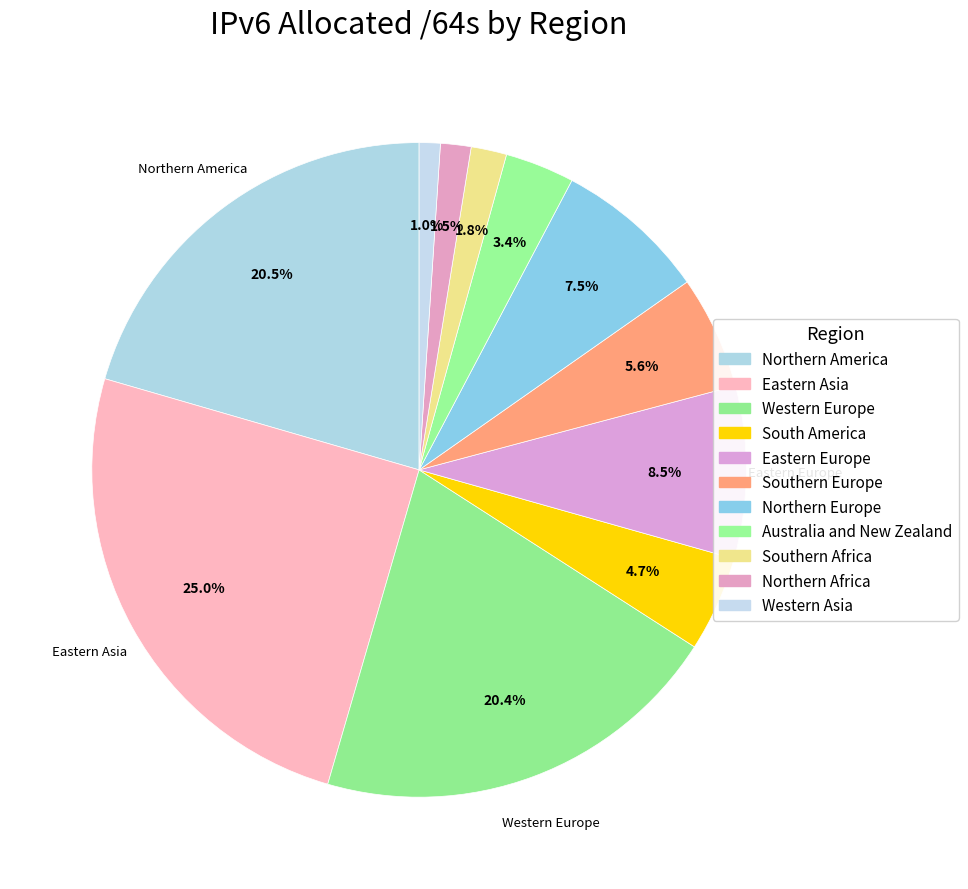

Which category has the smallest portion of the pie?

Western Asia